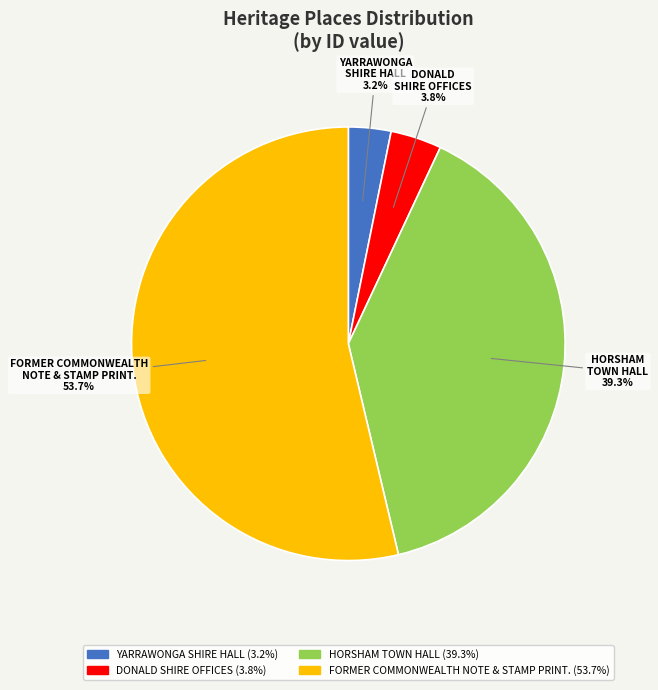

Is there a majority slice in this chart?

Yes